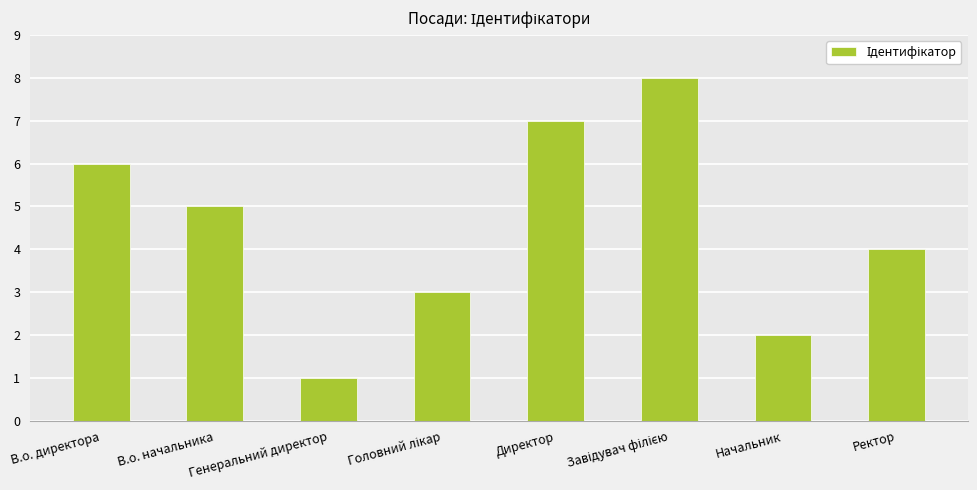

What is the maximum value shown in the chart?

8